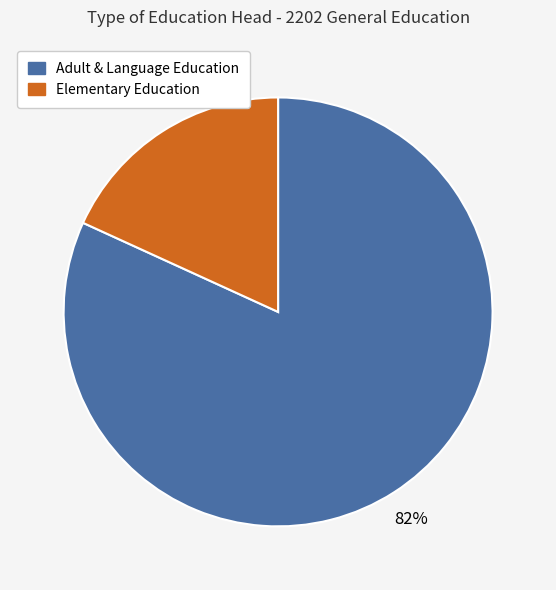

To the nearest percent, what percentage of the pie is Elementary Education?

18%